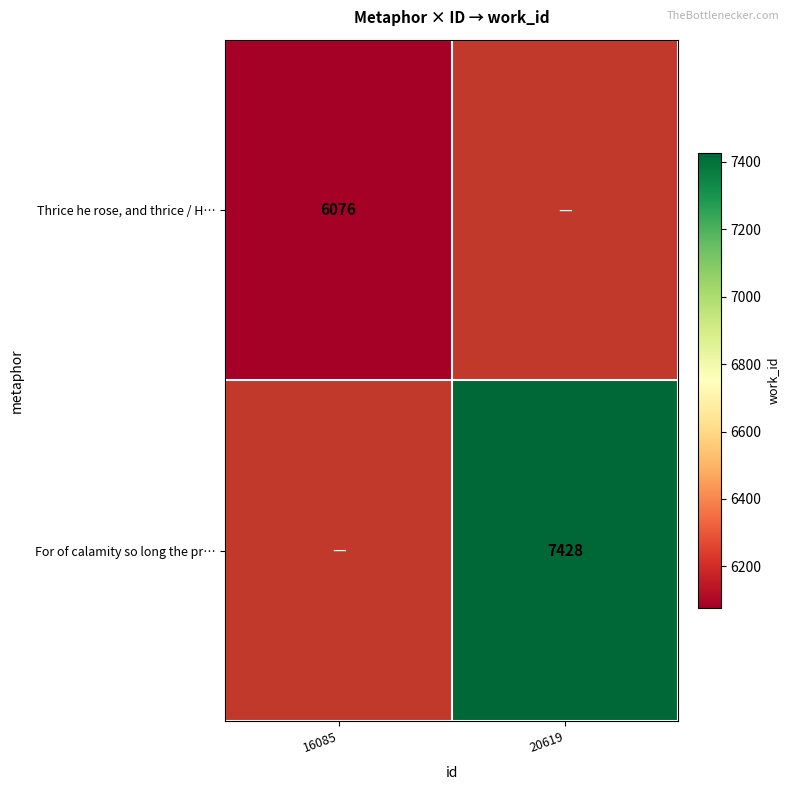

The value of For of calamity so long the pr… at 20619 is 4736.1. True or false?

False